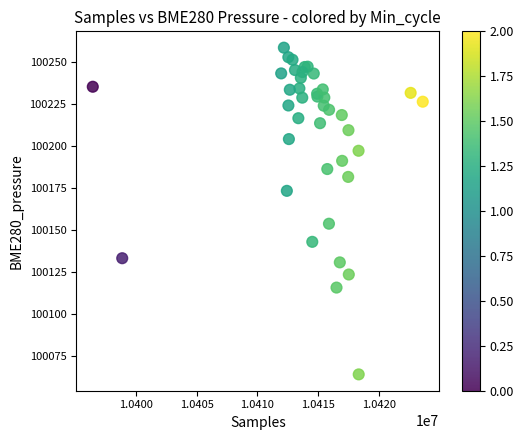

What Y value in the scatter plot is closest to 100161?

100153.5